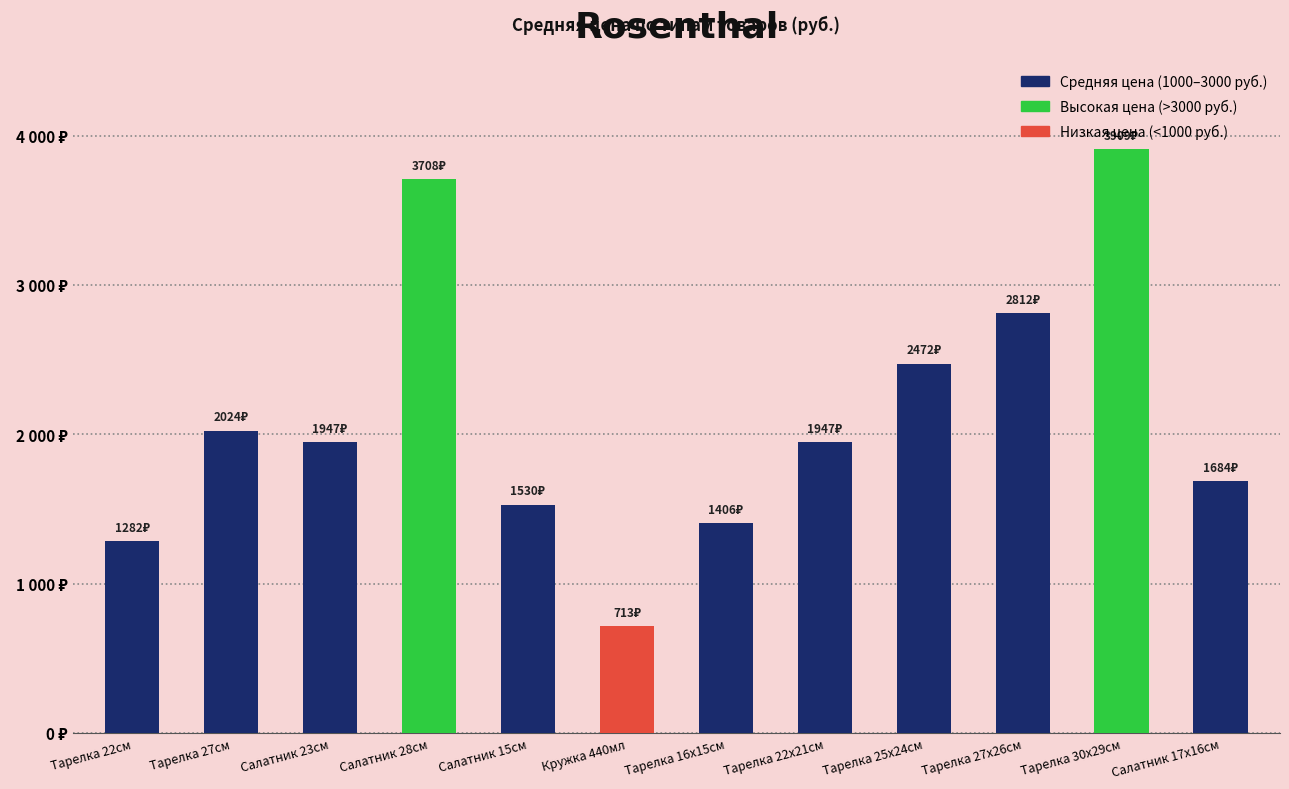

The chart shows a value of 1405.9 at Тарелка 16х15см. True or false?

True